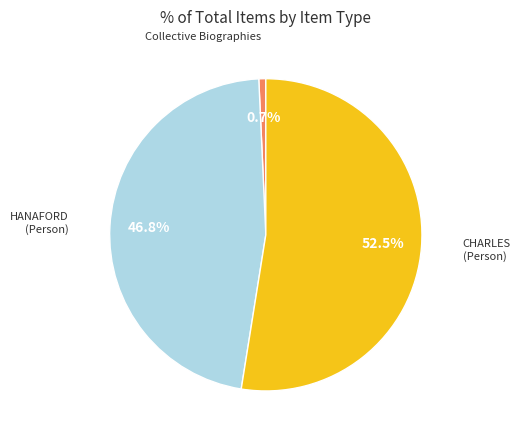

Is there any slice that represents more than half of the pie?

Yes